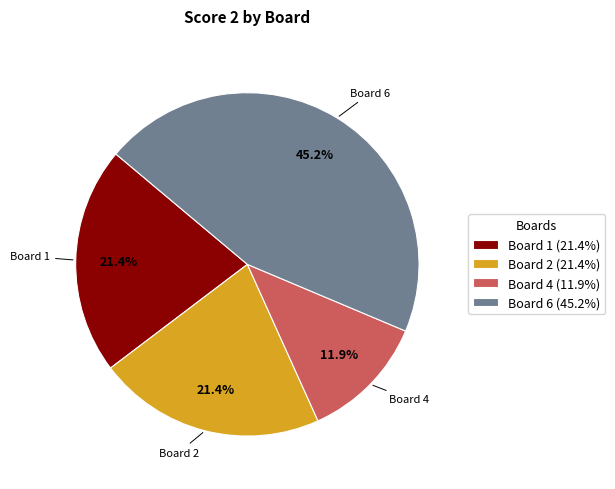

Between Board 6 and Board 1, which is larger?

Board 6